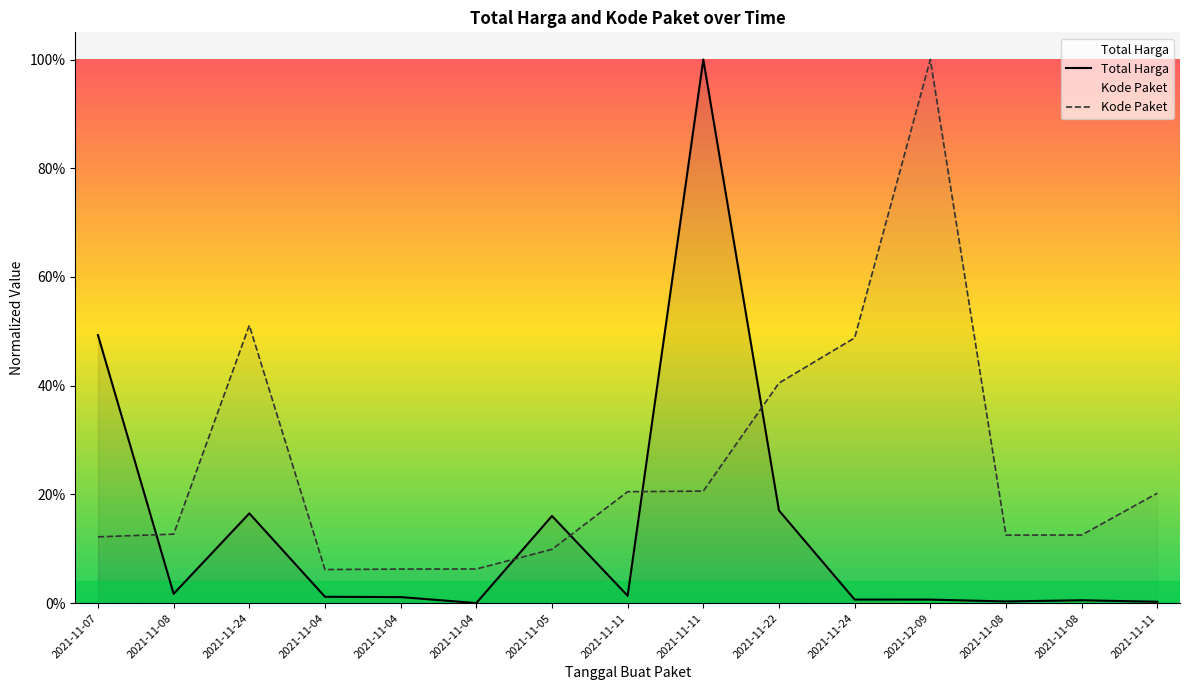

Does the chart have visible grid lines?

No